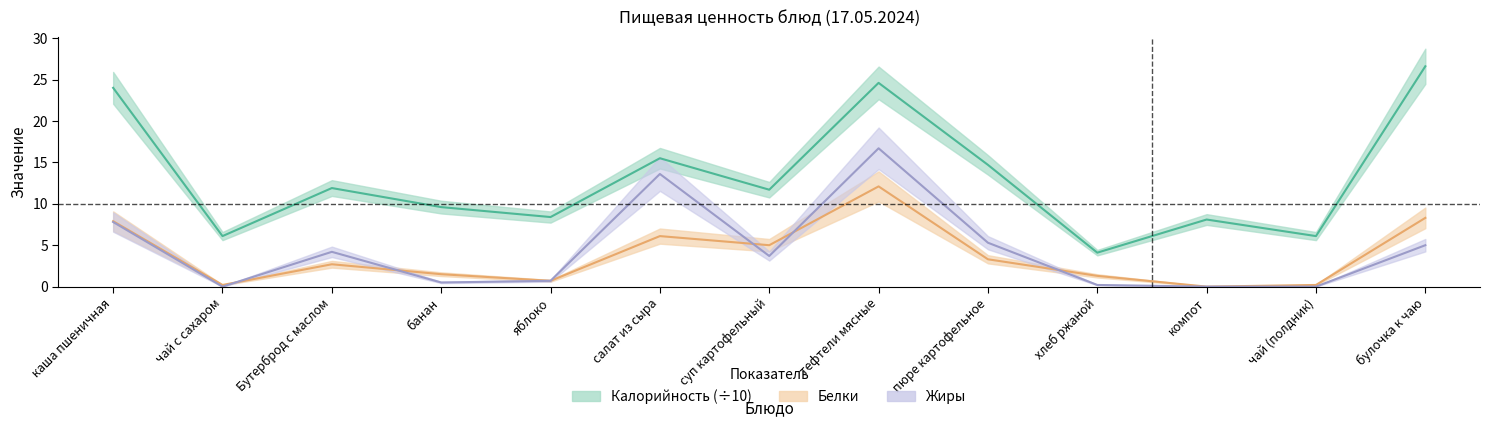

Which series has the largest total across all categories?

Калорийность